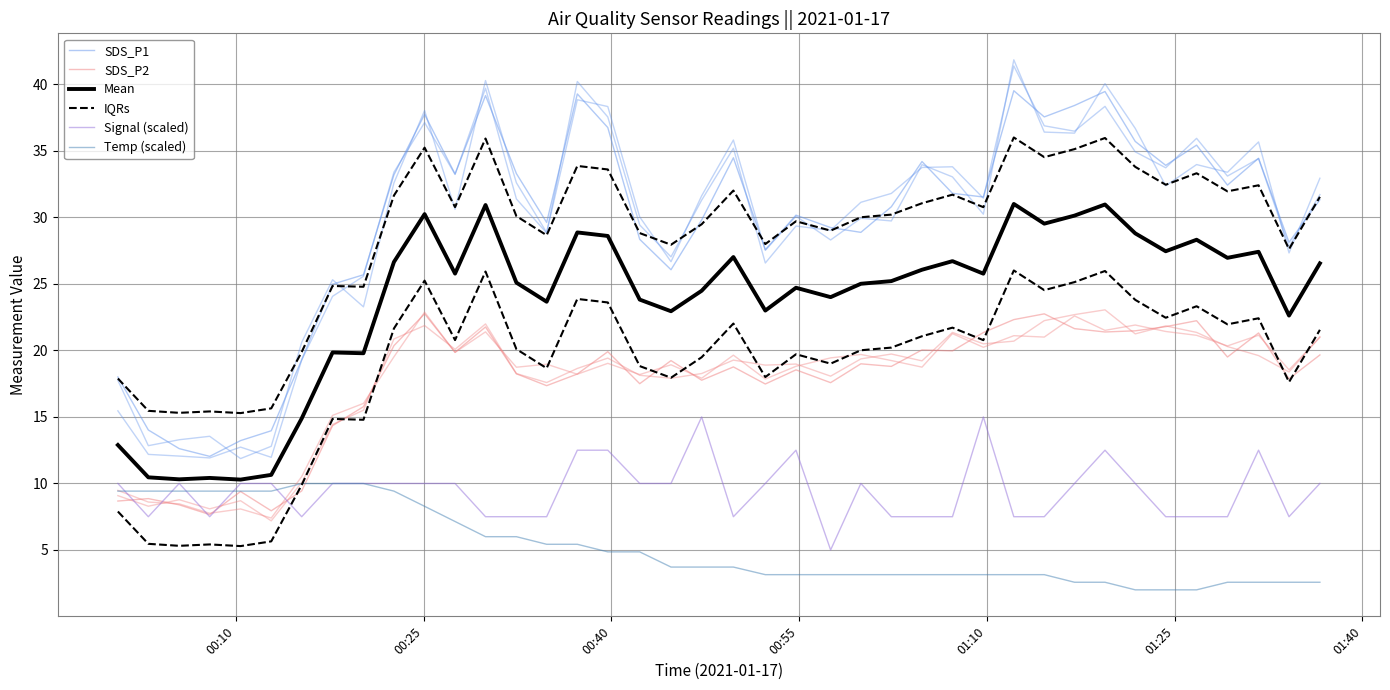

What is the difference between the highest and lowest values at 00:25?

8.0